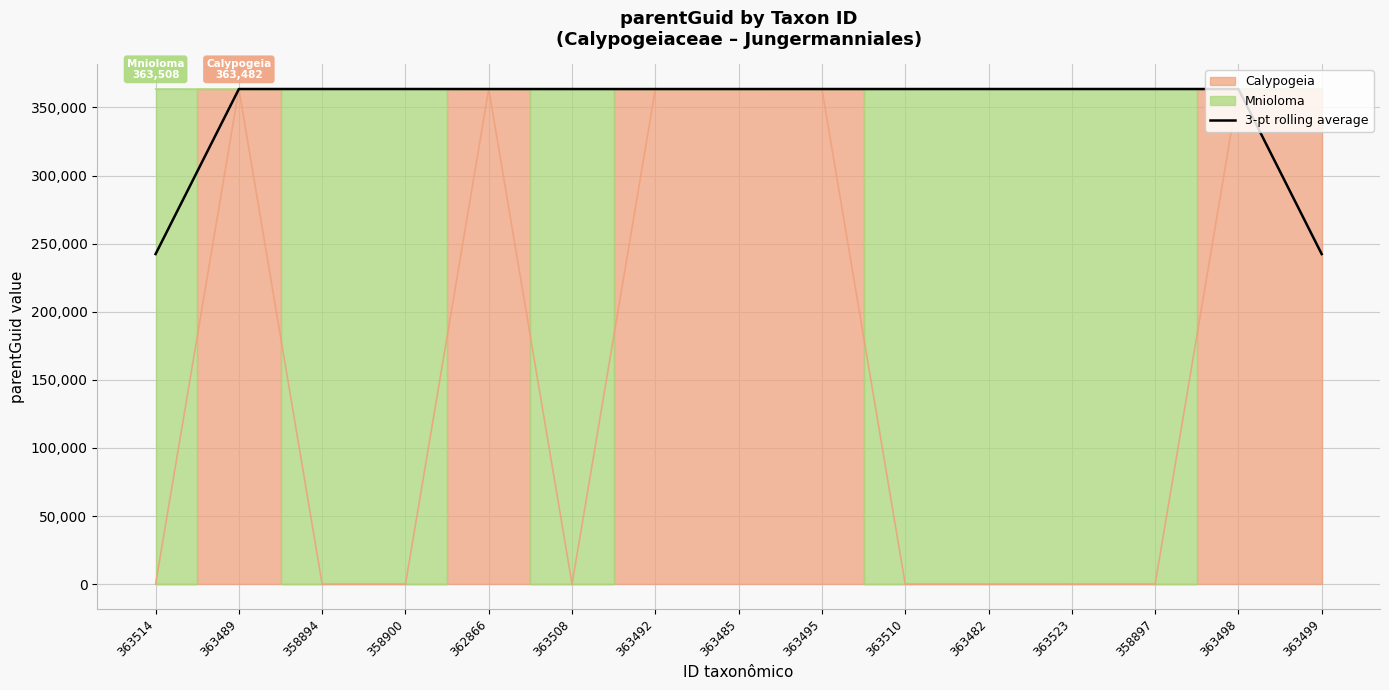

How many interior local valleys (lower than both neighbors) does the data have?

1